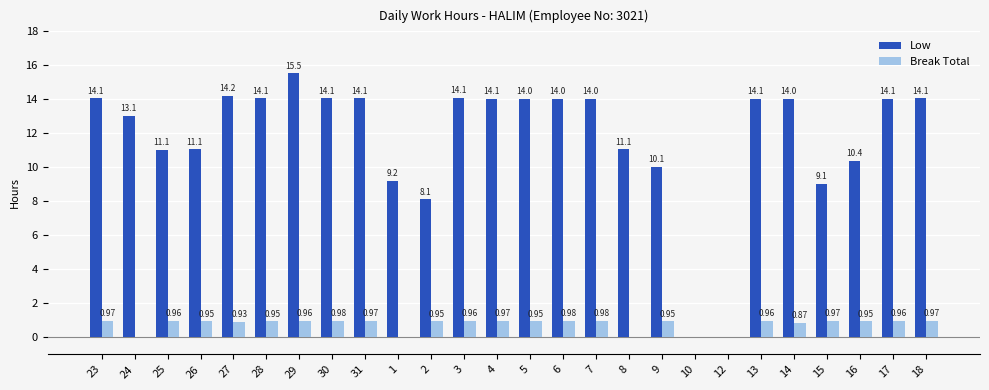

The Break Total series shows 0.2 at 9. True or false?

False